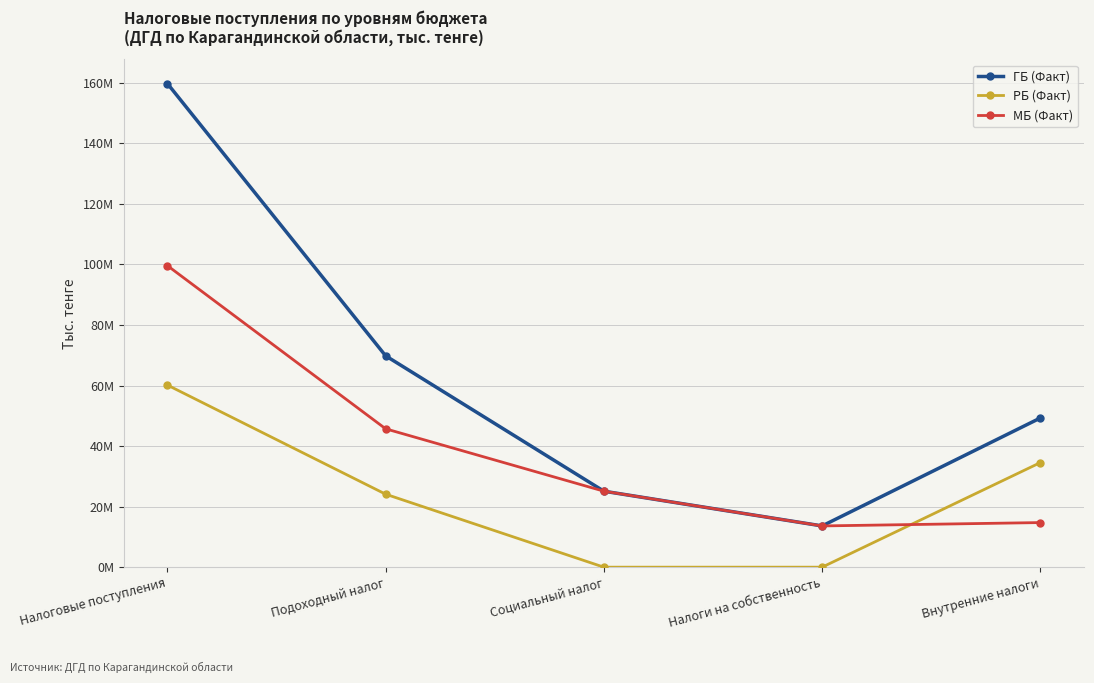

Does the chart have visible grid lines?

Yes